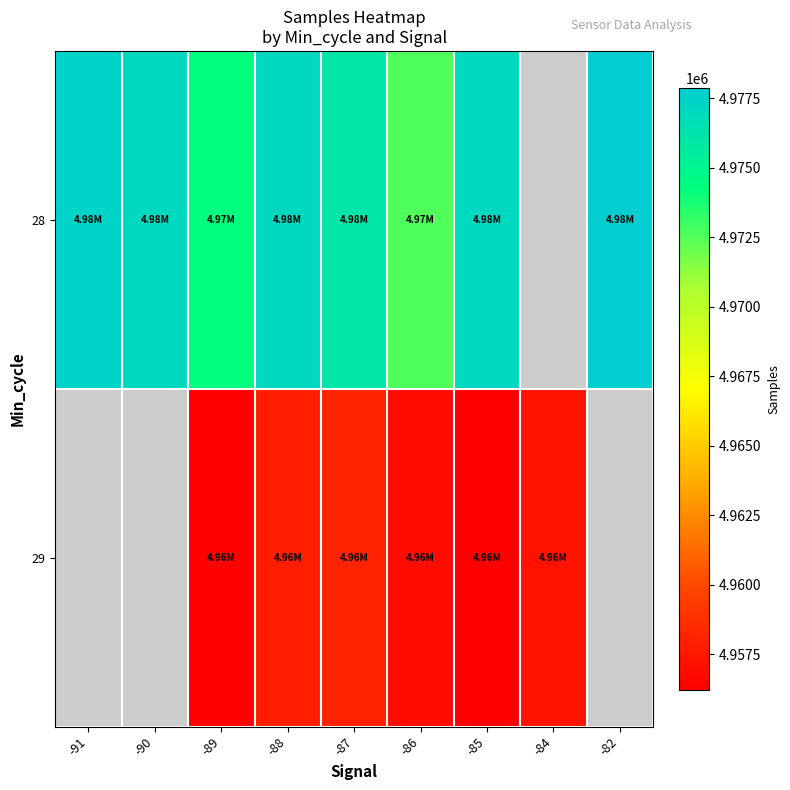

Is it true that 28 equals 4977094.0 at -88?

True